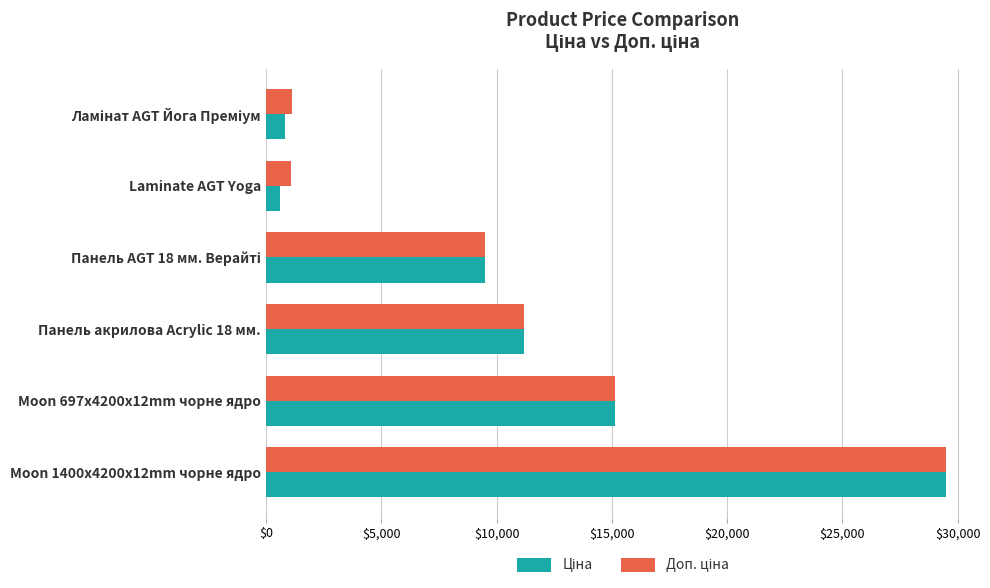

At which category is the sum across all series the highest?

Moon 1400x4200x12mm чорне ядро